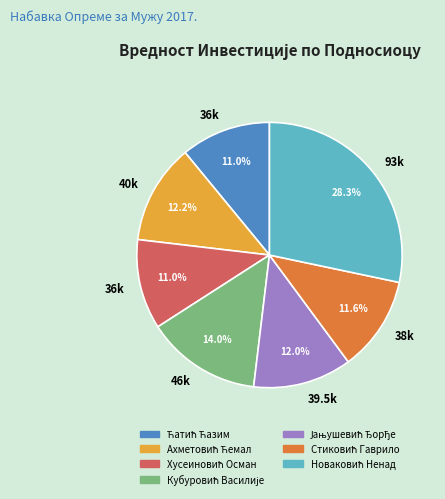

Is there any slice that represents more than half of the pie?

No